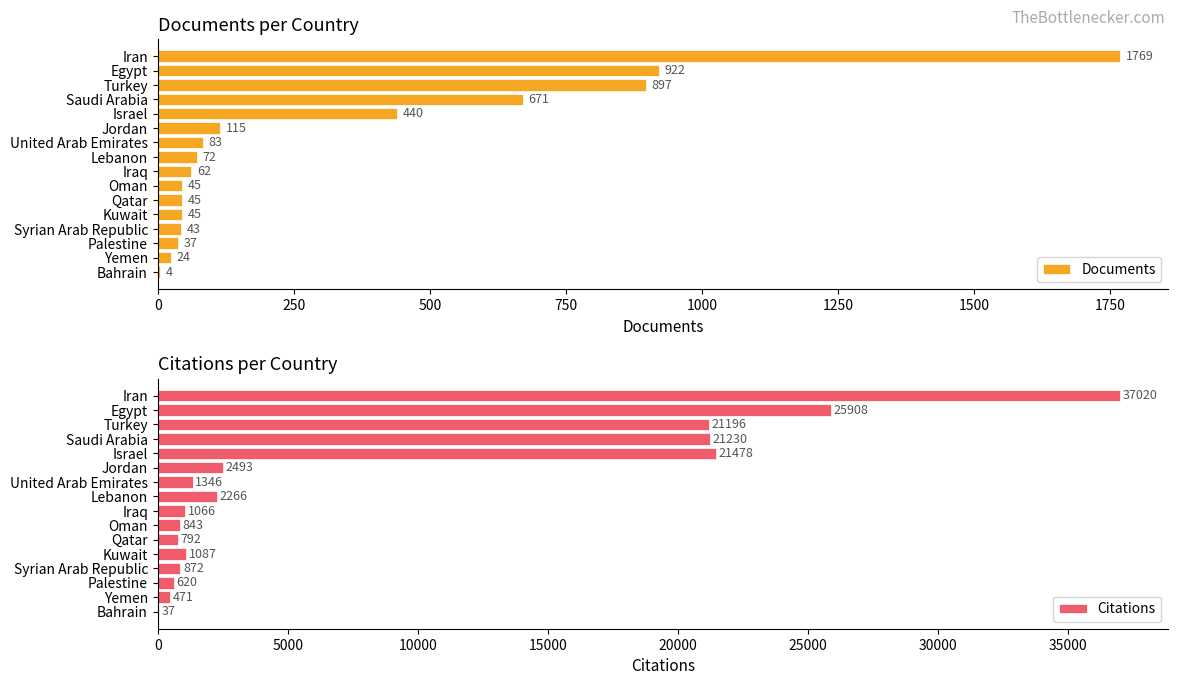

Does the chart contain any negative values?

No